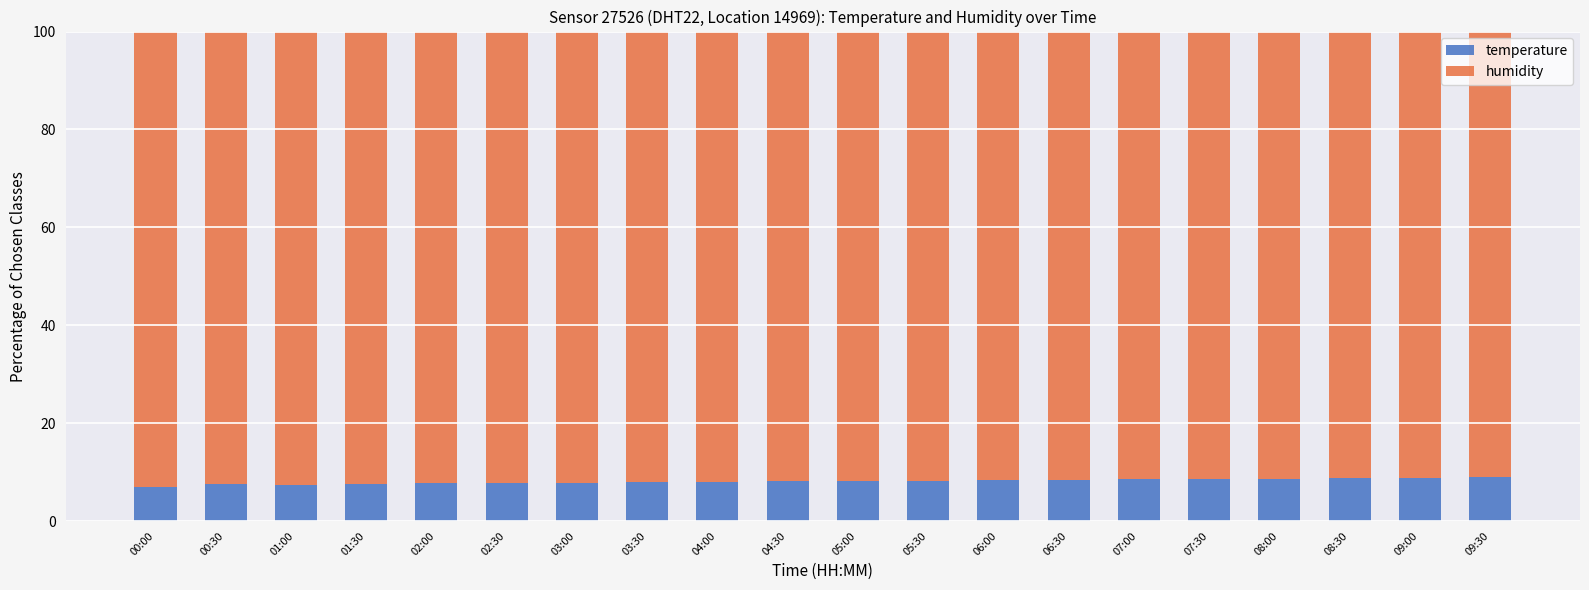

What is the total value across all series at 04:00?

100.0